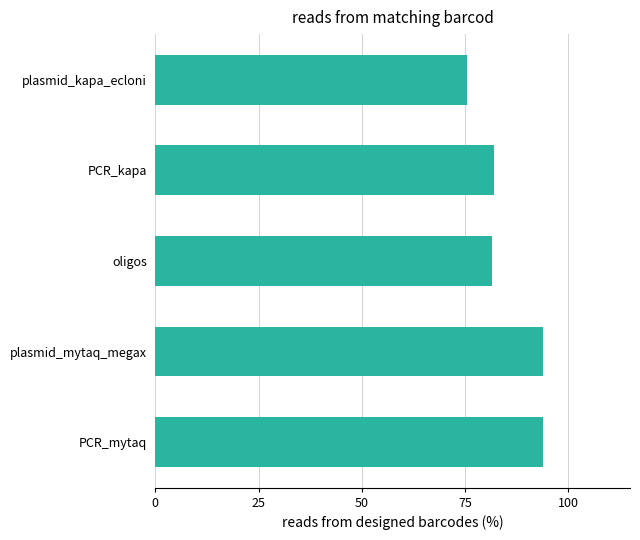

What value does the data have at plasmid_kapa_ecloni?

75.6